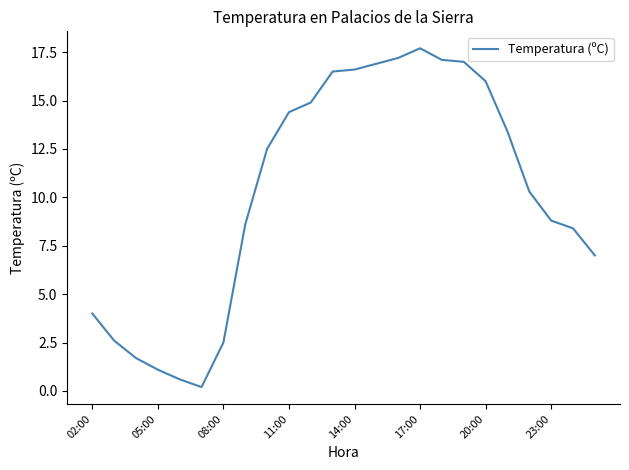

What is the difference between the maximum and minimum values?

17.5